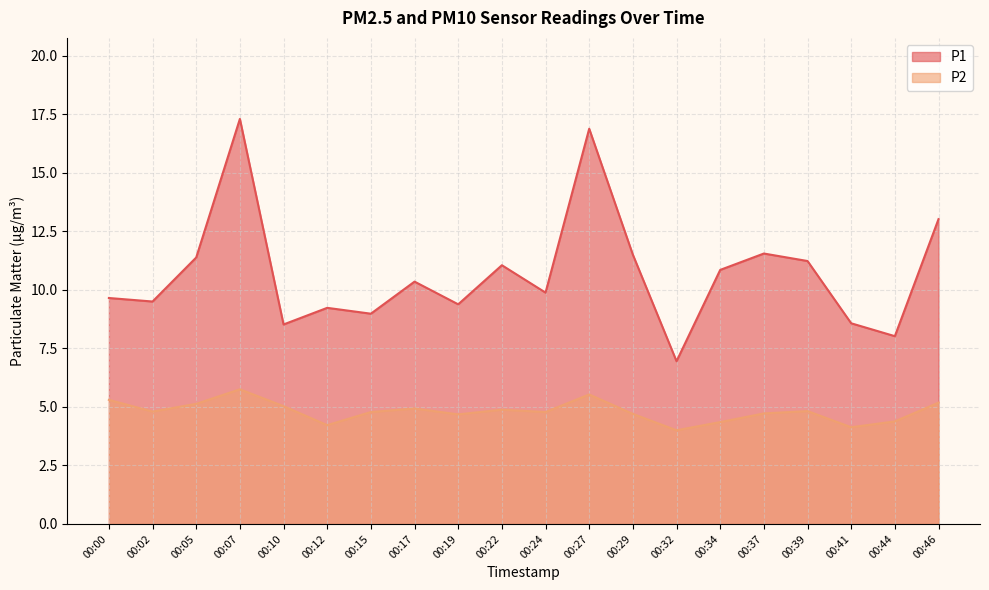

How many series are shown in this chart?

2